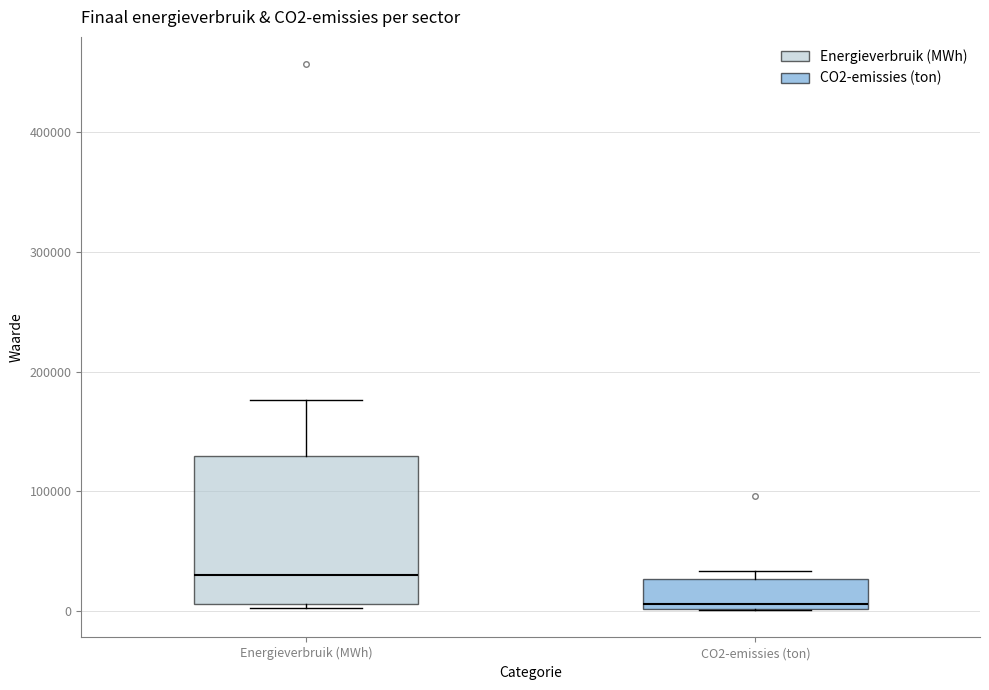

Reading left to right, transcribe this box plot: for each box, give where its median line is, the range the box spans, and where its two whiskers end, as read against the y-axis. The values are not printed on the chart, so give them approximately, as read against the axis.

Energieverbruik (MWh): median 30000, box 10000 to 130000, whiskers 0 to 180000
CO2-emissies (ton): median 10000, box 0 to 30000, whiskers 0 to 30000 (just above the box's upper edge)